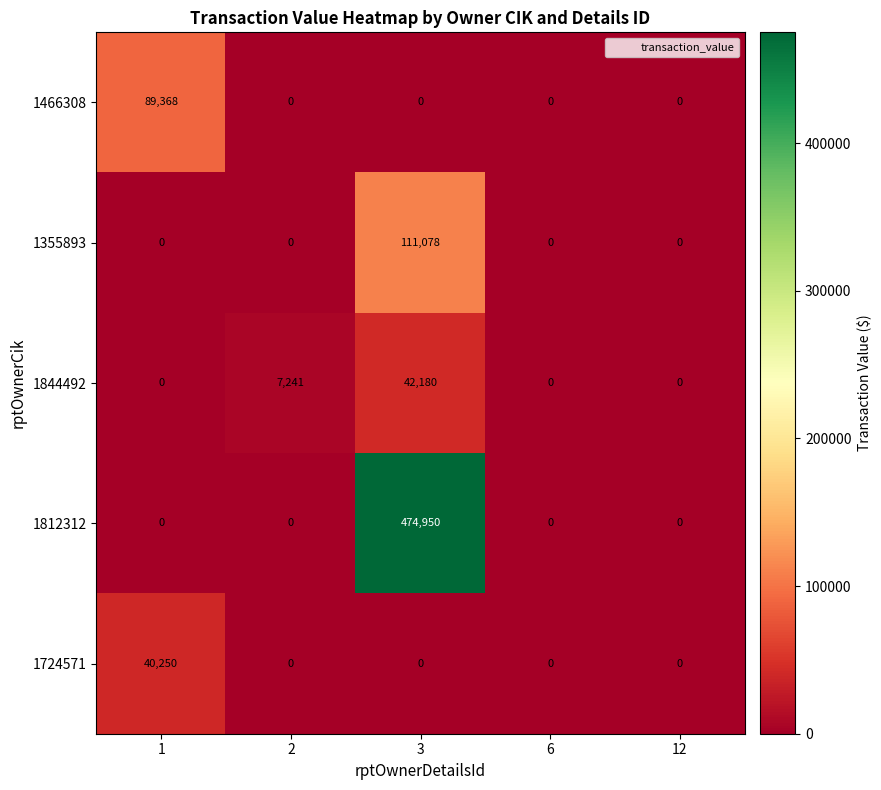

Which series changed the most between 1 and 6?

1466308